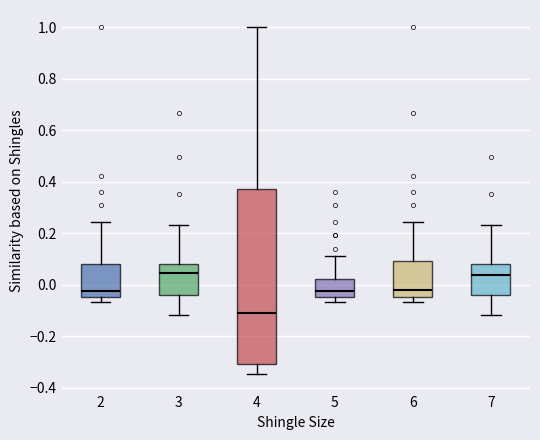

Which box is the tallest, from its lower edge to its upper edge?

4